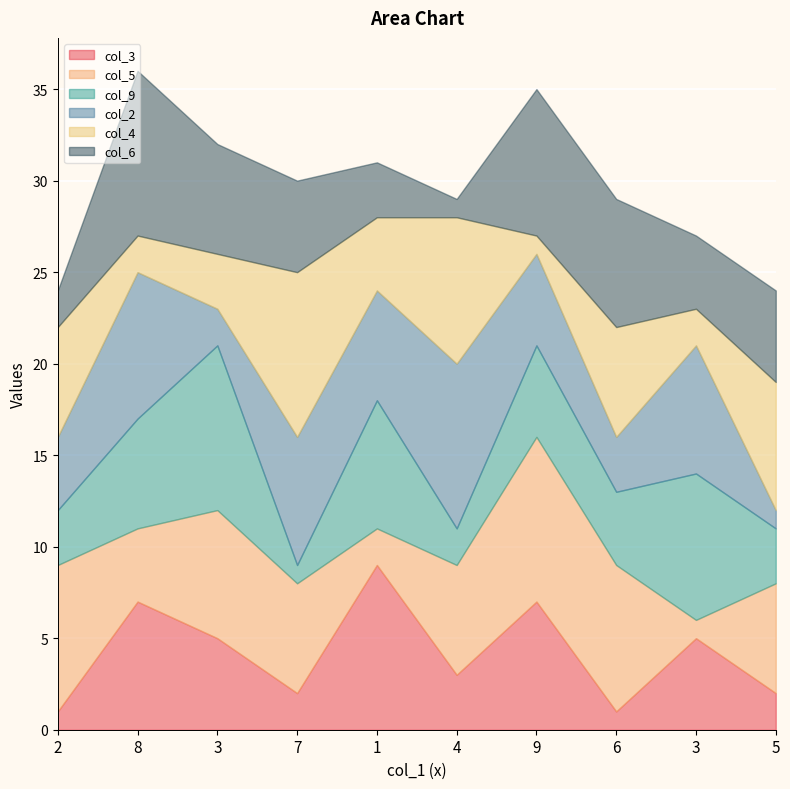

True or false: col_5 has more than 1 points higher than both neighbors.

True